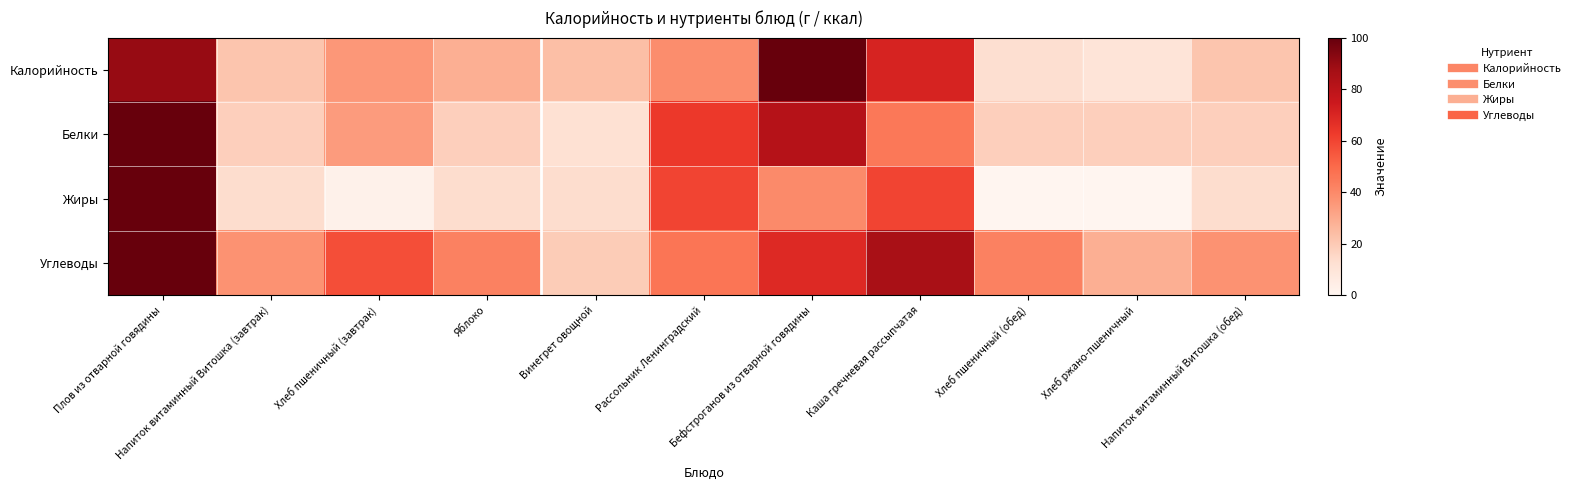

What is the difference between the highest and lowest values at Бефстроганов из отварной говядины?

60.0